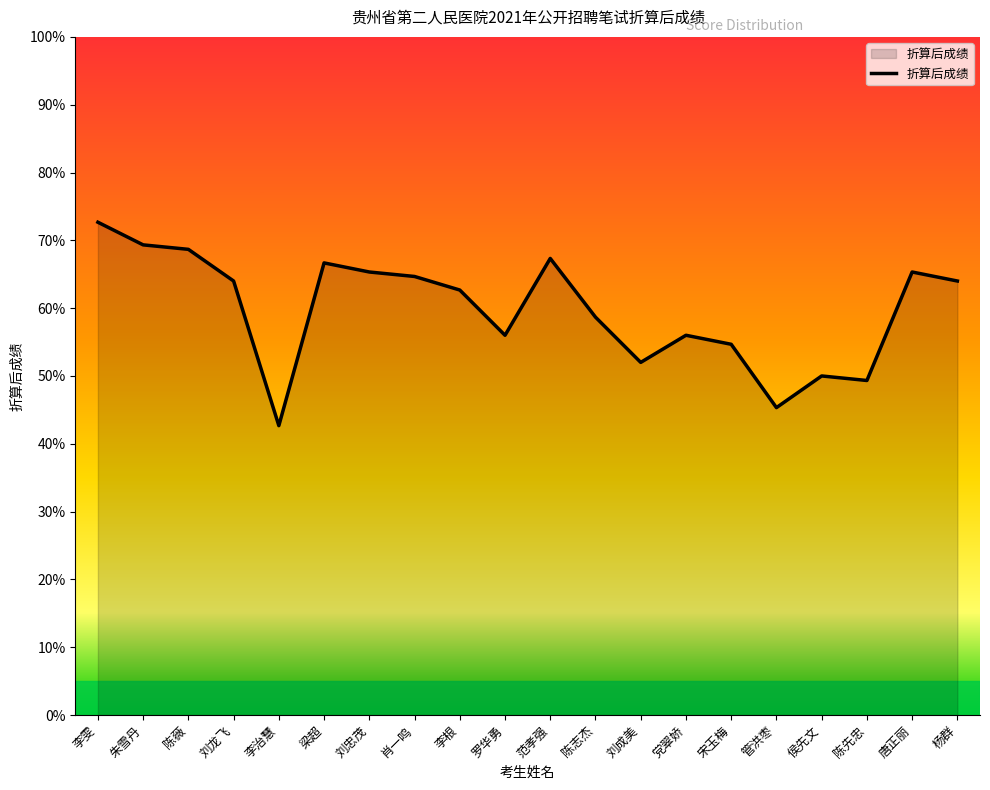

Reading left to right, list all the values displayed in this chart.

李雯=72.7	朱雪丹=69.3	陈薇=68.7	刘龙飞=64.0	李治慧=42.7	梁超=66.7	刘忠茂=65.3	肖一鸣=64.7	李根=62.7	罗华勇=56.0	范孝强=67.3	陈志杰=58.7	刘成美=52.0	党翠娇=56.0	宋玉梅=54.7	管洪枣=45.3	侯先文=50.0	陈先忠=49.3	唐正丽=65.3	杨群=64.0